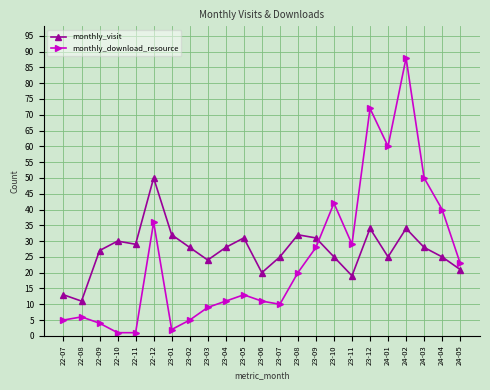

How many lines are shown in the chart?

2